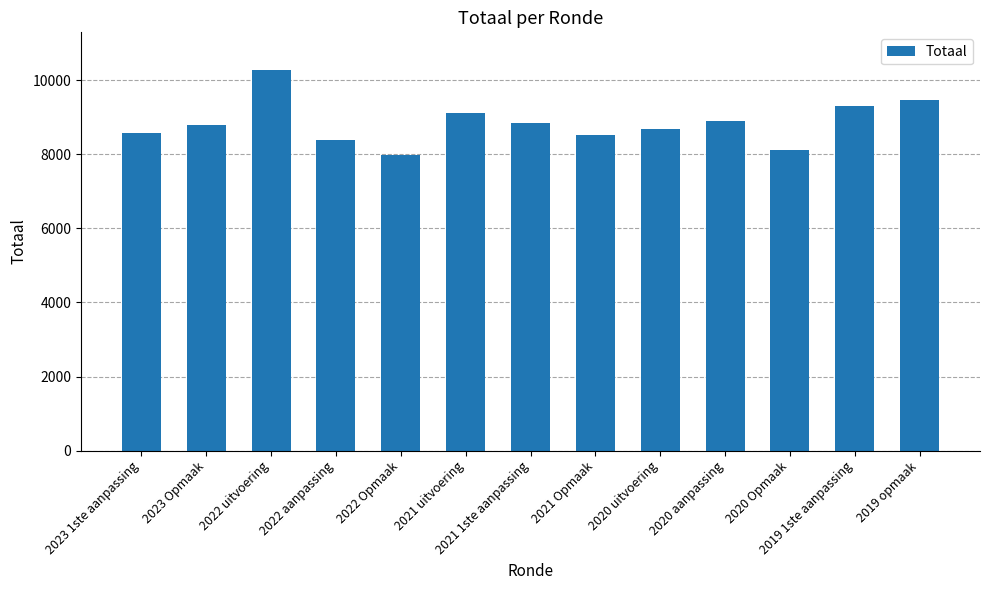

What is the difference between the second highest and second lowest values?

1352